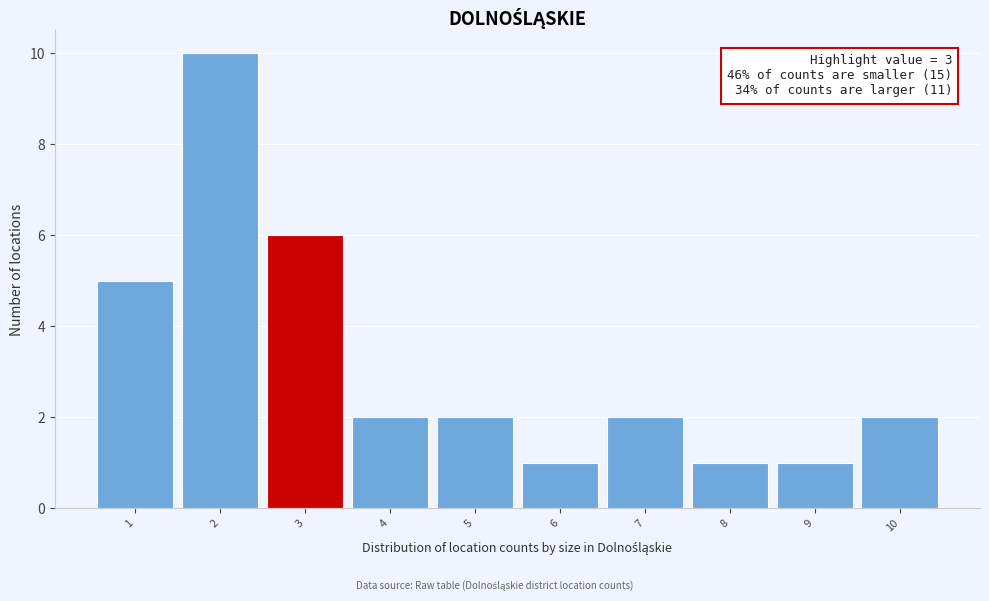

Which range on the x-axis has the tallest bar?

1.5 to 2.5